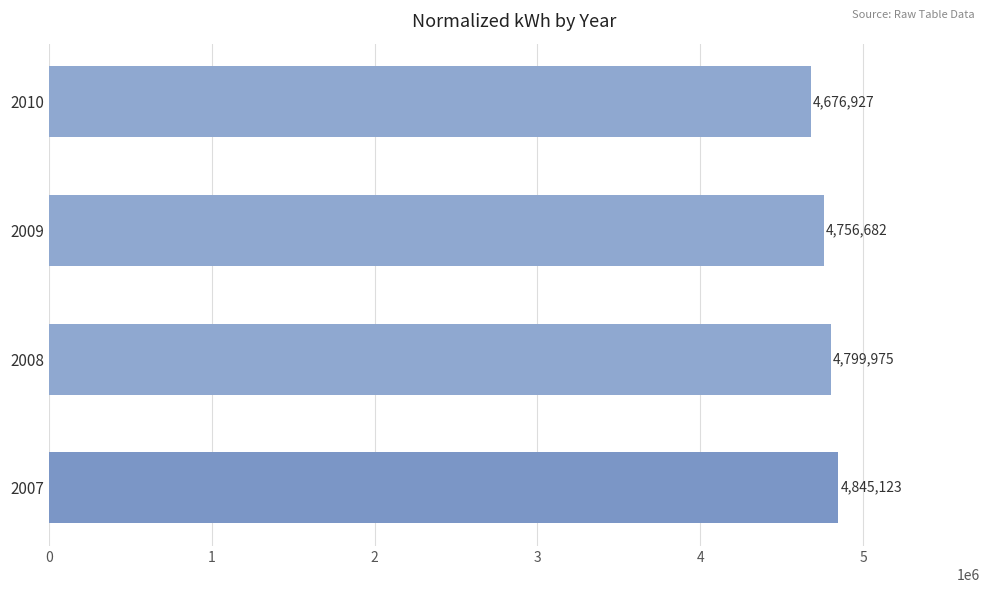

List the labels in order of value, largest first.

2007, 2008, 2009, 2010